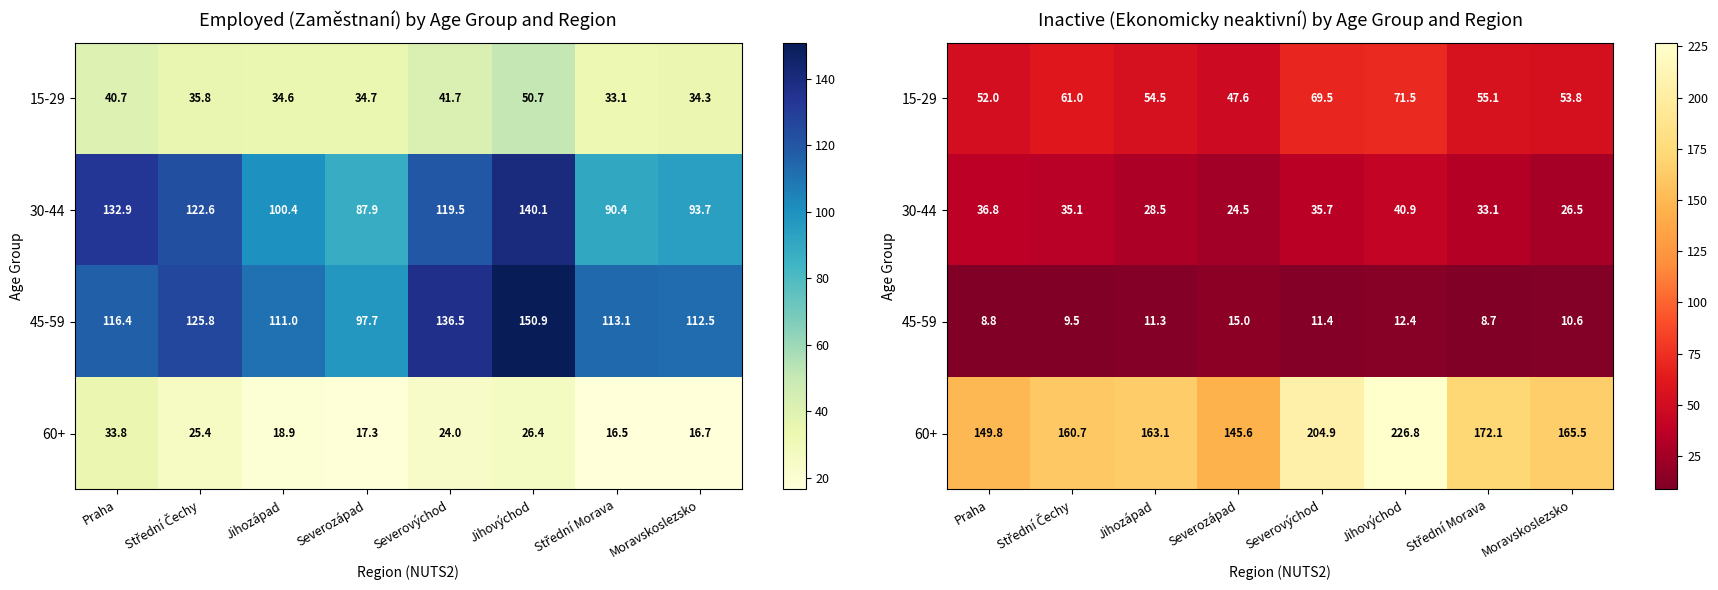

Is the value of 45-59 at Moravskoslezsko greater than the value of 30-44 at Praha?

No